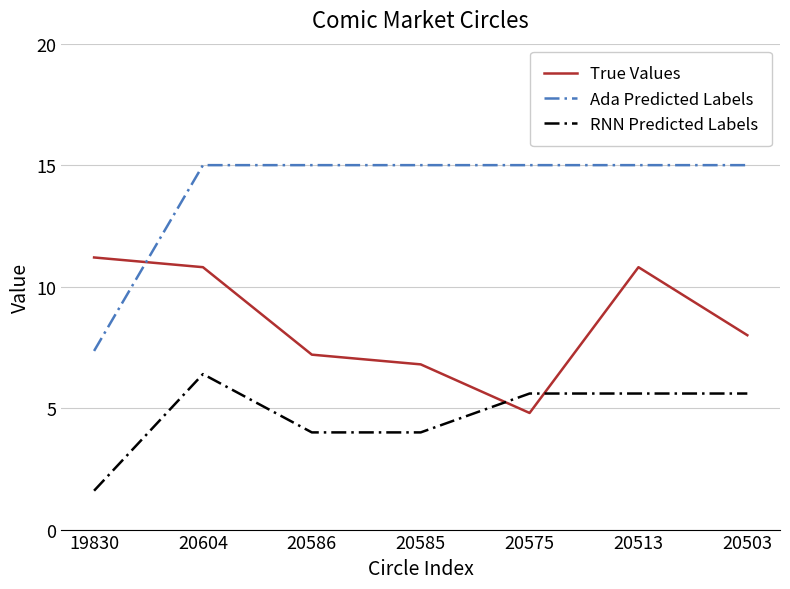

Does the chart have visible grid lines?

Yes